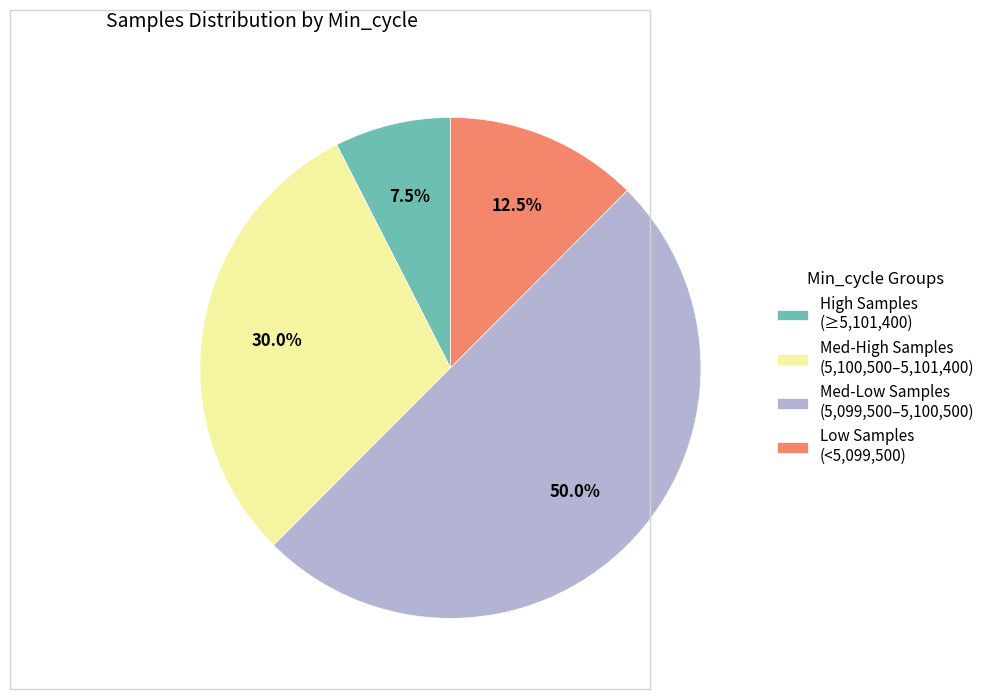

Approximately how many times larger is the value at High Samples (≥5,101,400) compared to Low Samples (<5,099,500)?

0.6